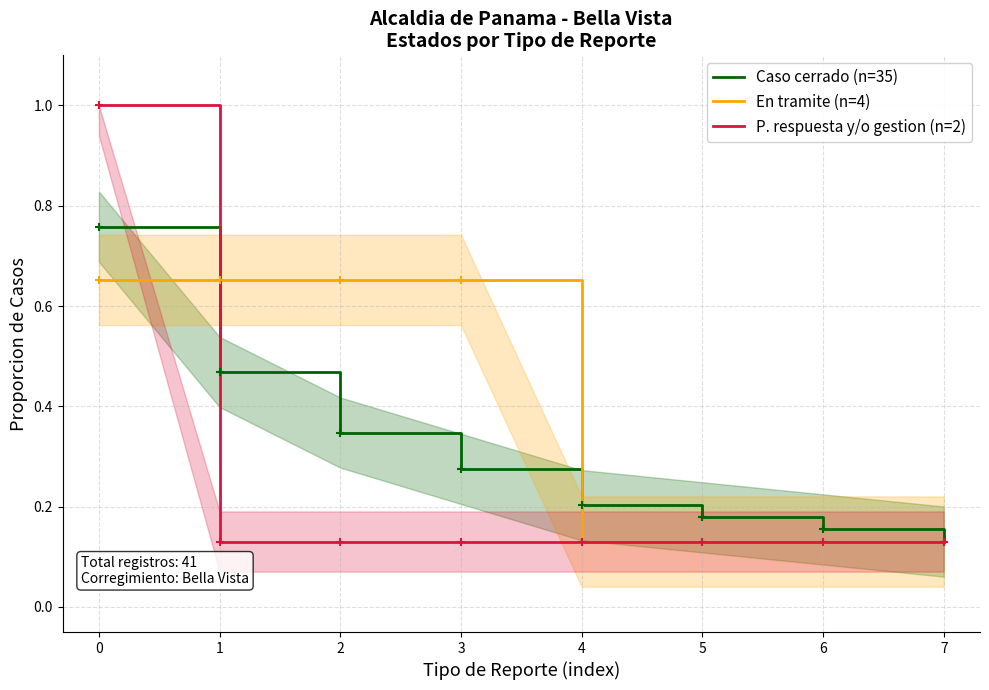

Which series changed the most between 6 and 7?

Caso cerrado (n=35)